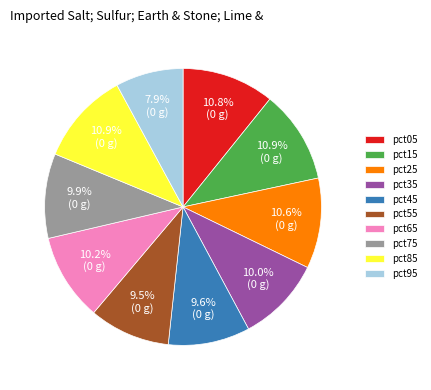

The pct15 slice represents 11% of the pie. True or false?

True